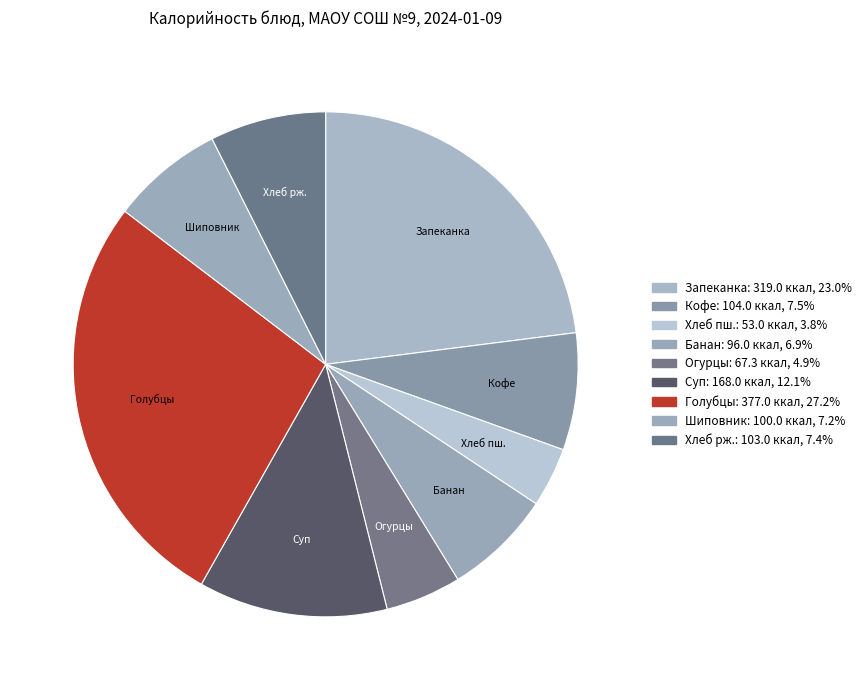

Count the number of slices in the pie.

9